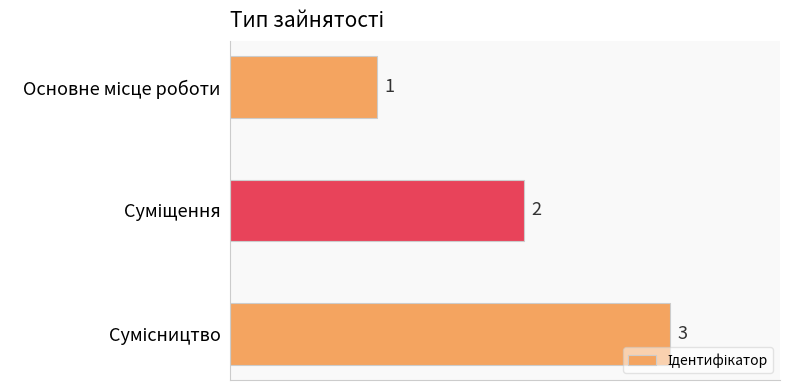

What is the greatest value displayed?

3